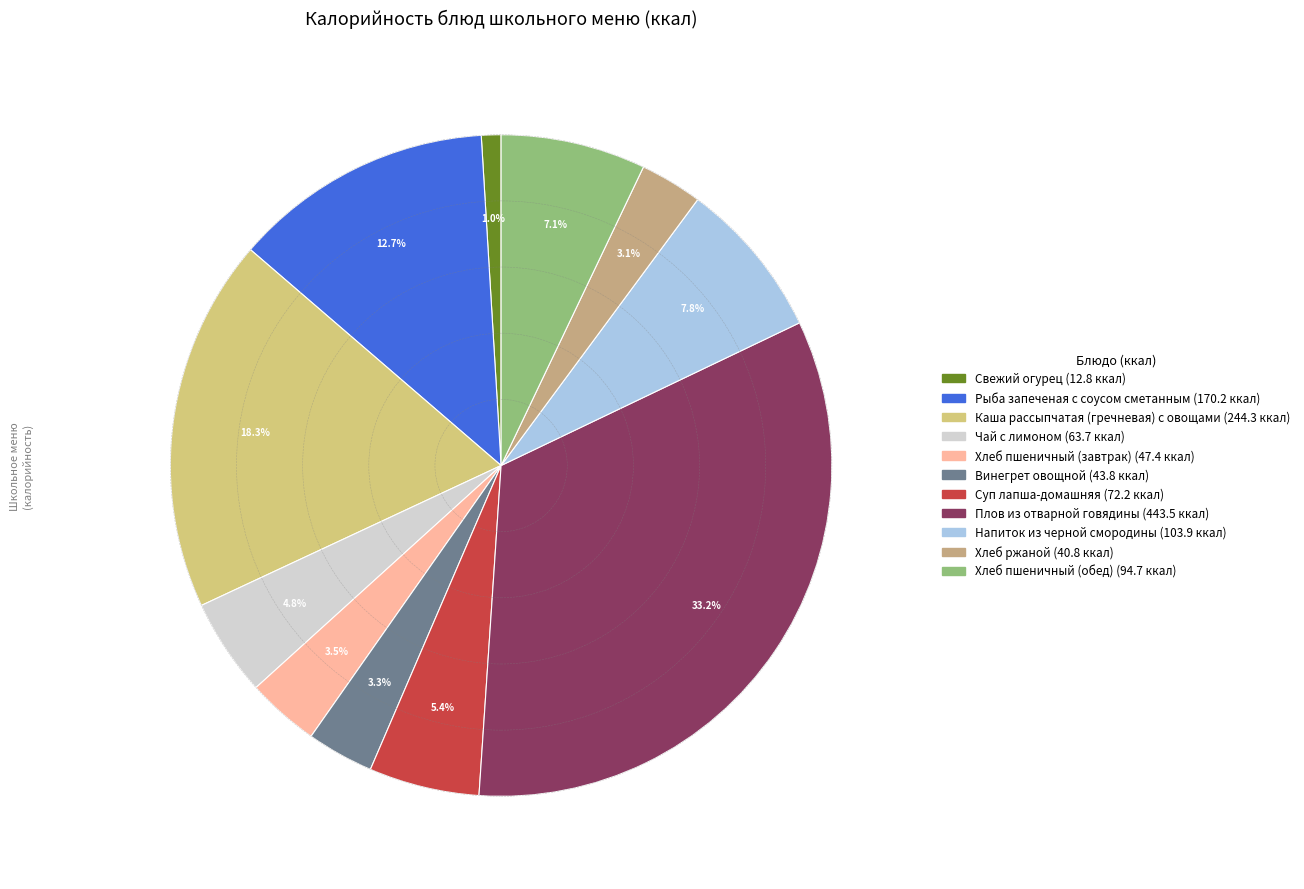

How many segments does this pie chart have?

11